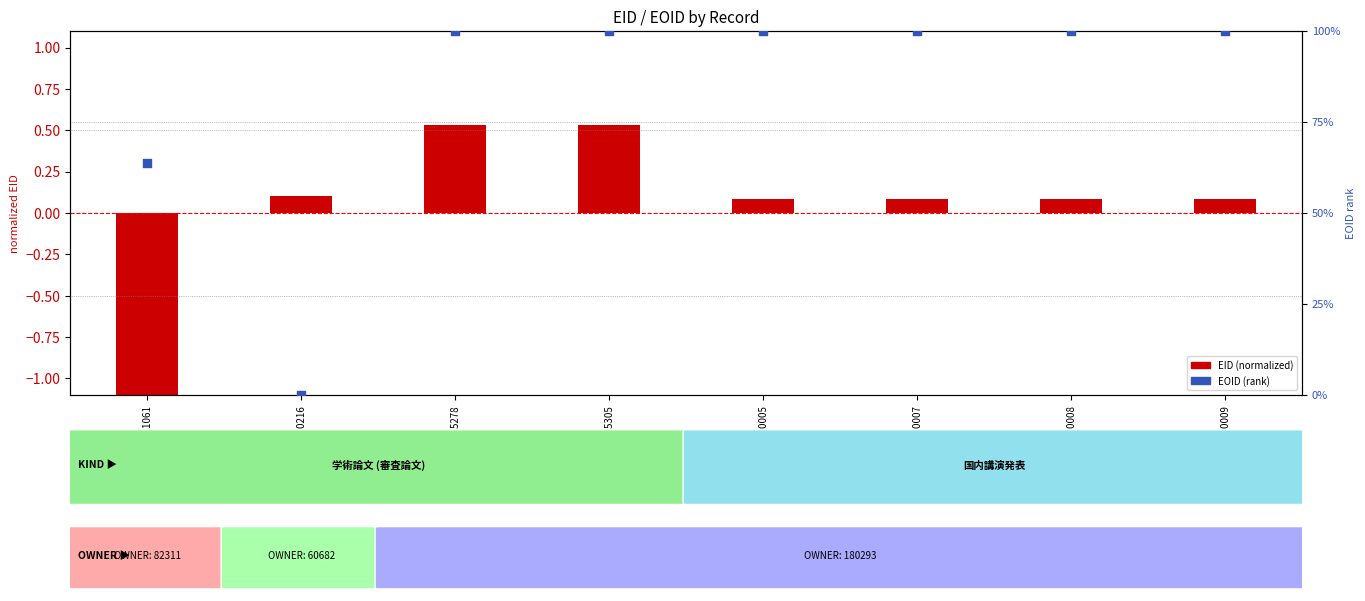

At how many categories does at least one series exceed -1?

8